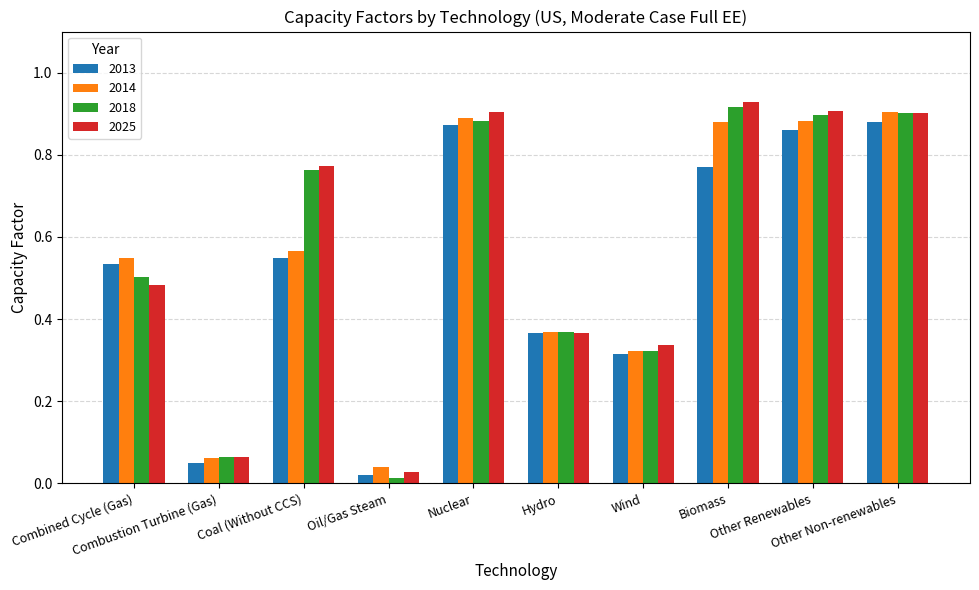

Which label corresponds to the largest value in the chart?

Biomass